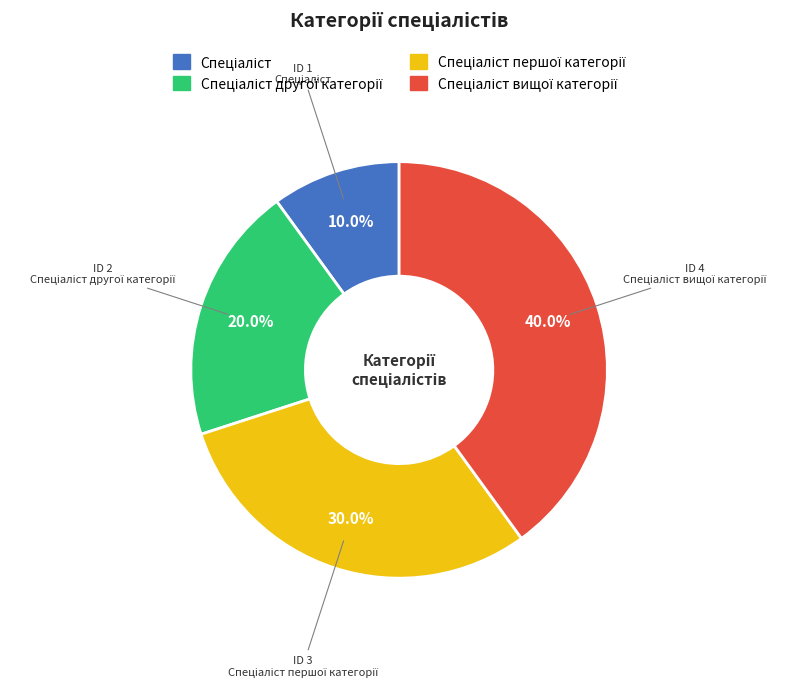

Is there a majority slice in this chart?

No